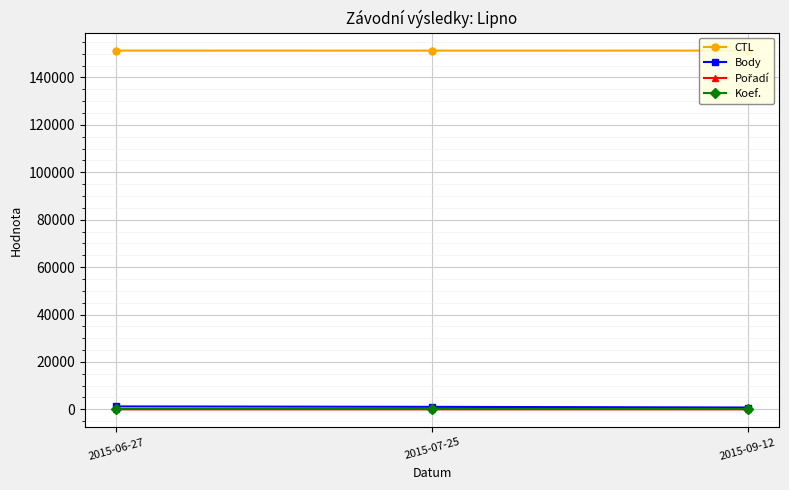

At which label is Body closest to 1000?

2015-07-25